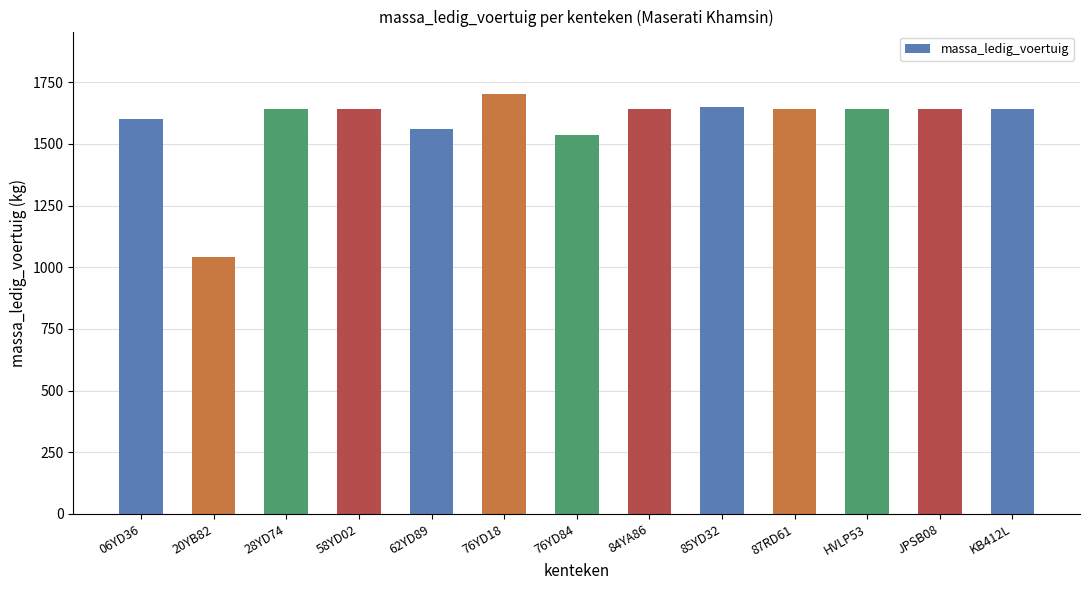

What is the sum of all values?

20565